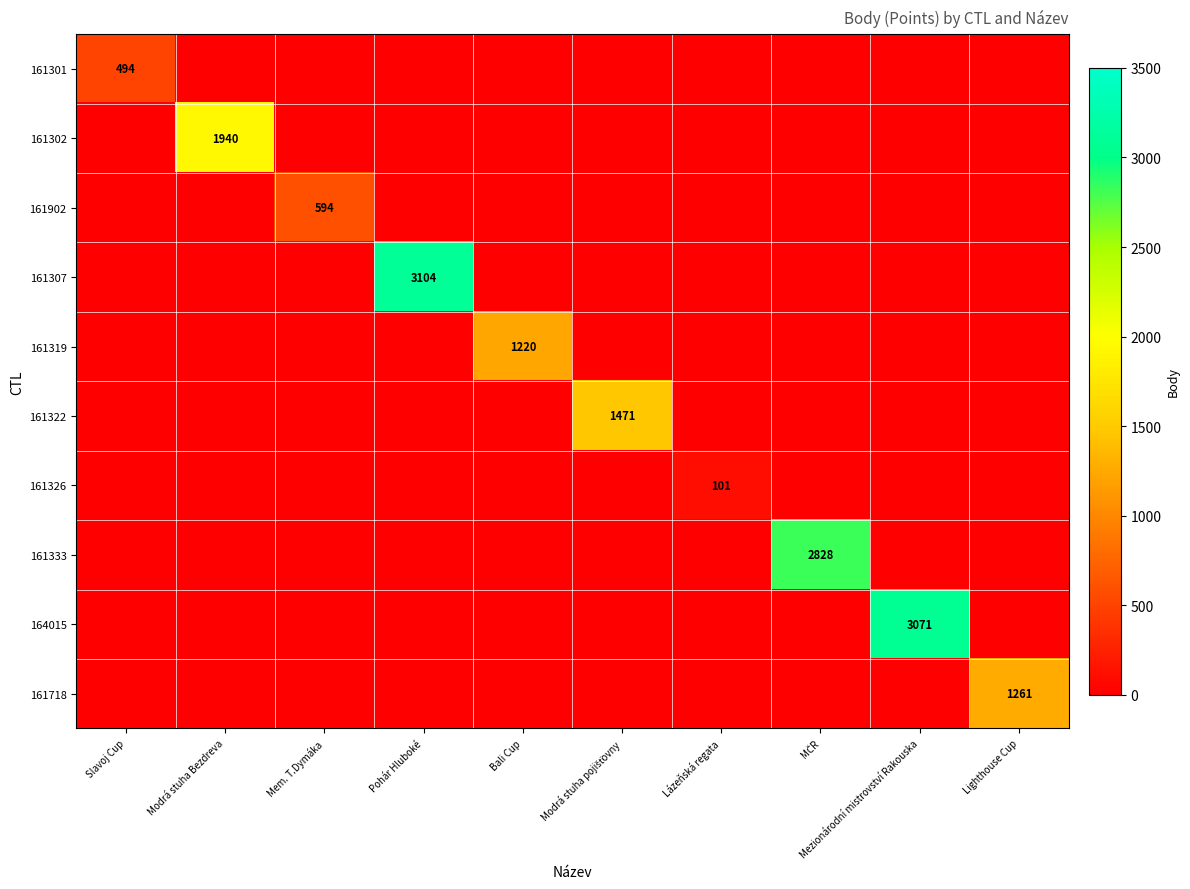

True or false: 161326 has a value of 101 at Lázeňská regata.

True